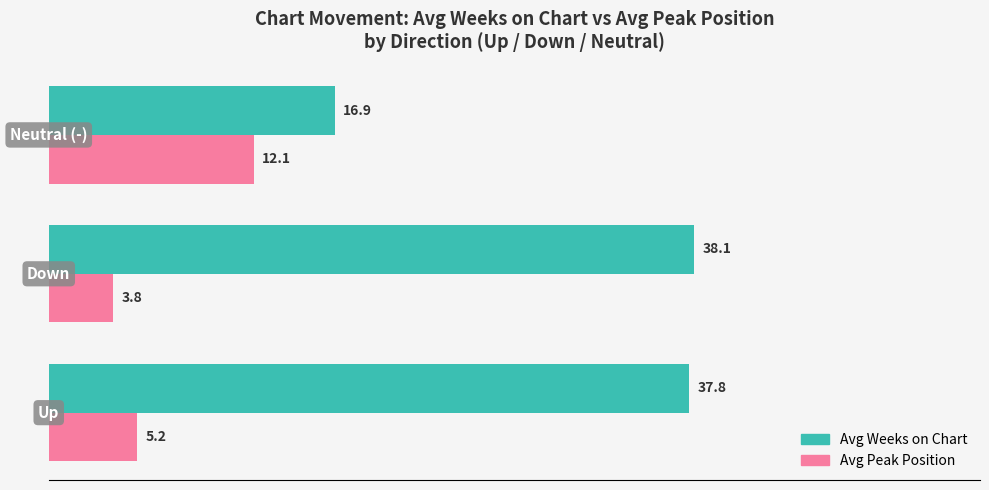

Which series has the largest total across all categories?

Avg Weeks on Chart